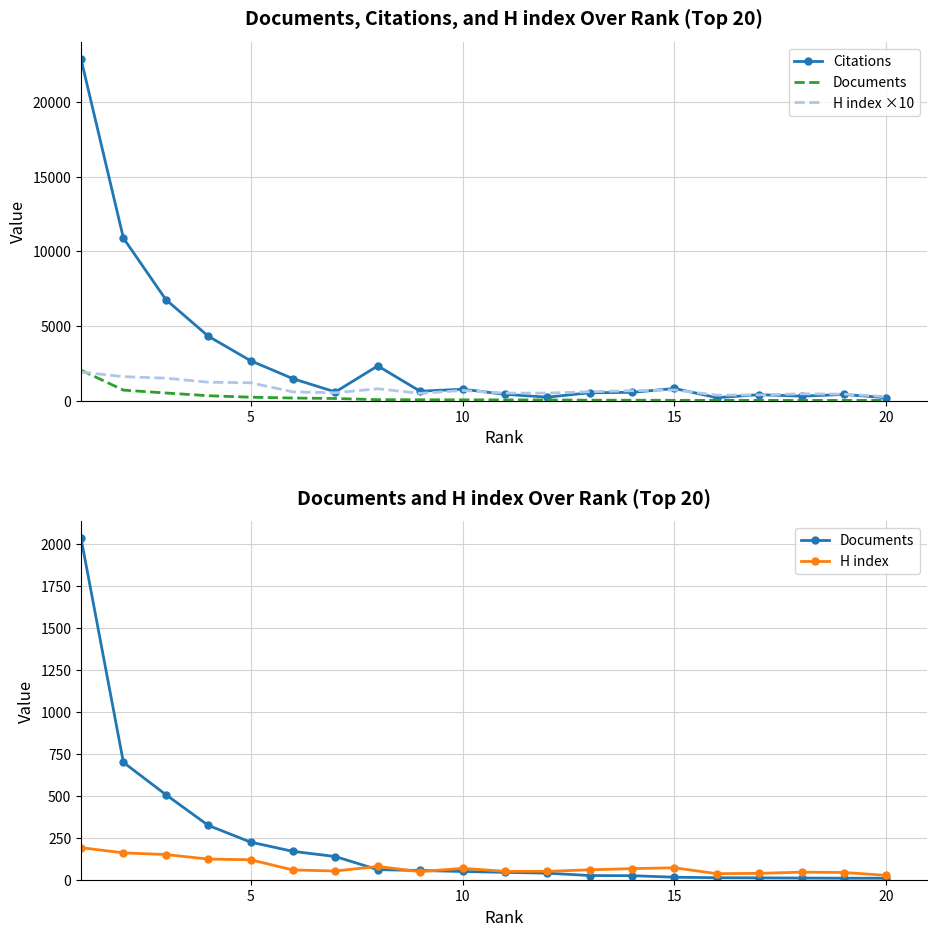

True or false: H index and Documents cross at least once.

True